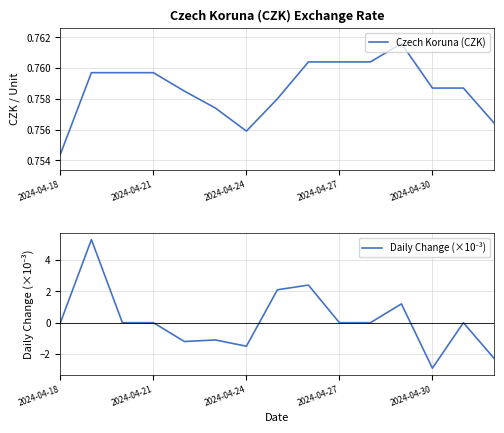

What is the sum of the Czech Koruna (CZK) values at 8 and 2024-04-18?

1.5